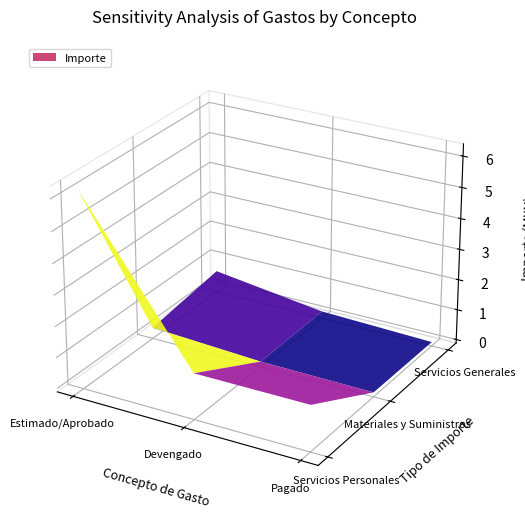

Between Servicios Personales and Materiales y Suministros, which series saw the biggest shift?

Servicios Personales